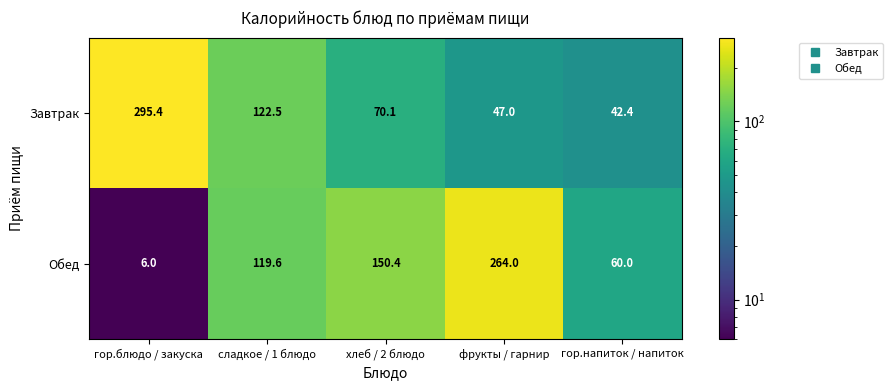

Read the Обед value at гор.блюдо / закуска.

6.0